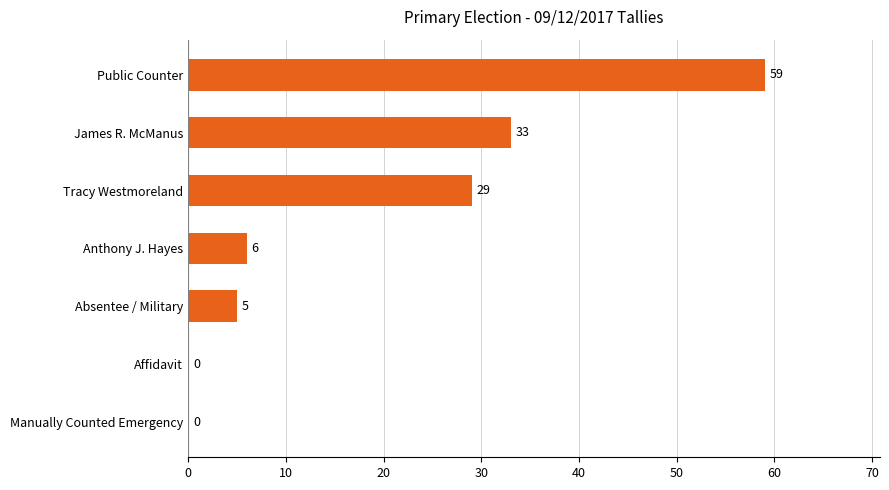

Reading bottom to top, what are all the values shown in this chart?

Manually Counted Emergency=0	Affidavit=0	Absentee / Military=5	Anthony J. Hayes=6	Tracy Westmoreland=29	James R. McManus=33	Public Counter=59